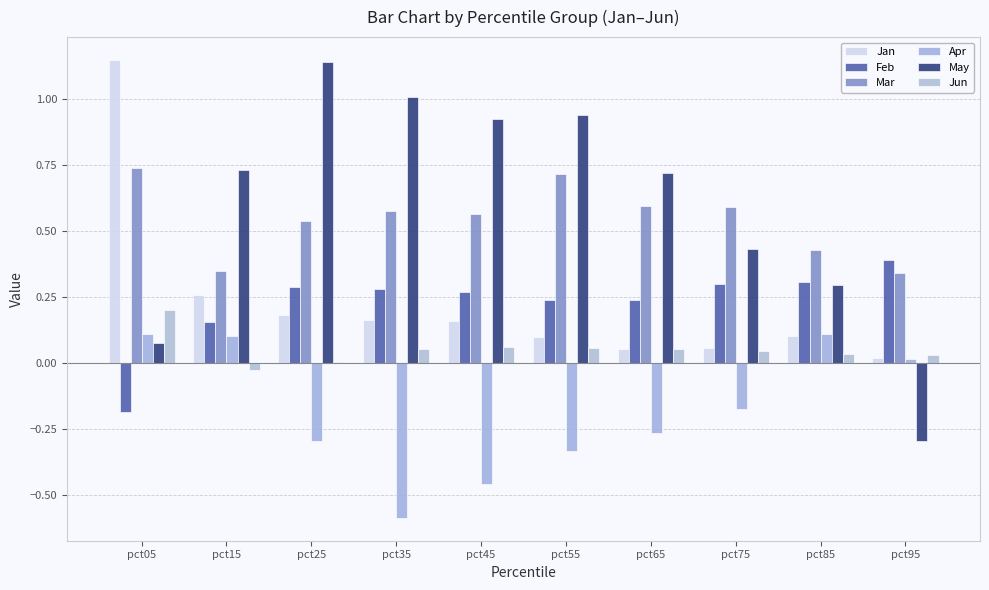

What is the sum of all Feb values?

2.3